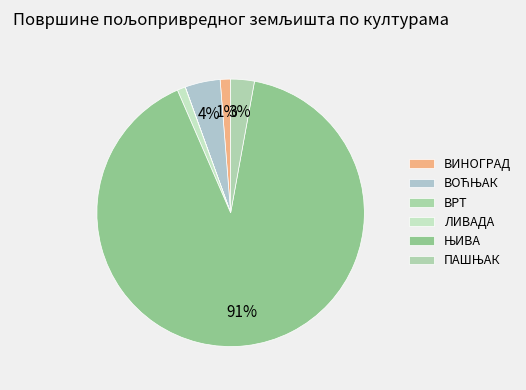

Rank the categories by value from lowest to highest.

ВРТ, ЛИВАДА, ВИНОГРАД, ПАШЊАК, ВОЋЊАК, ЊИВА